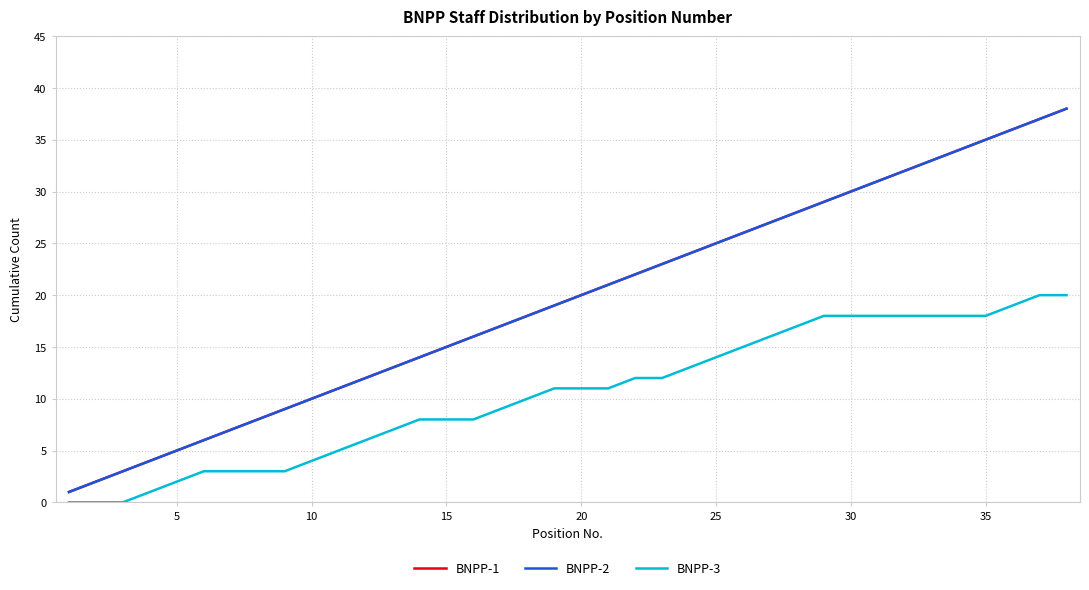

Does the chart display data point markers on the line(s)?

No